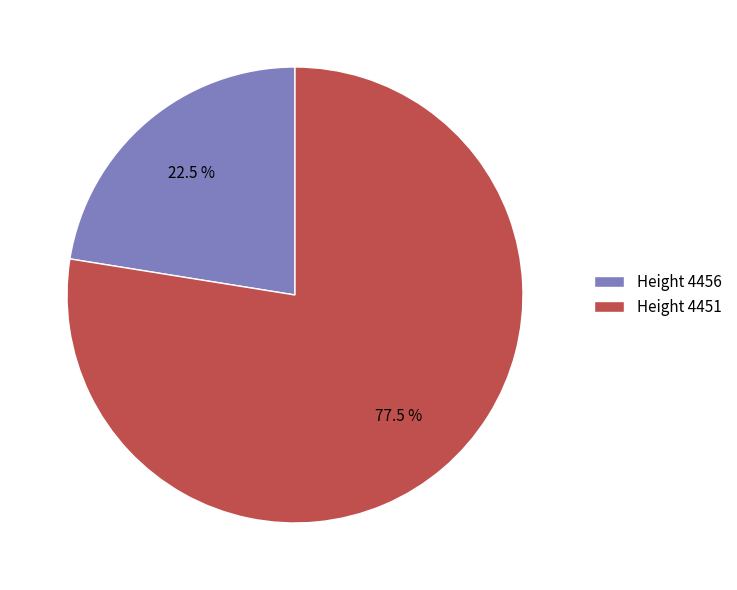

Which slice represents more than half of the pie?

Height 4451